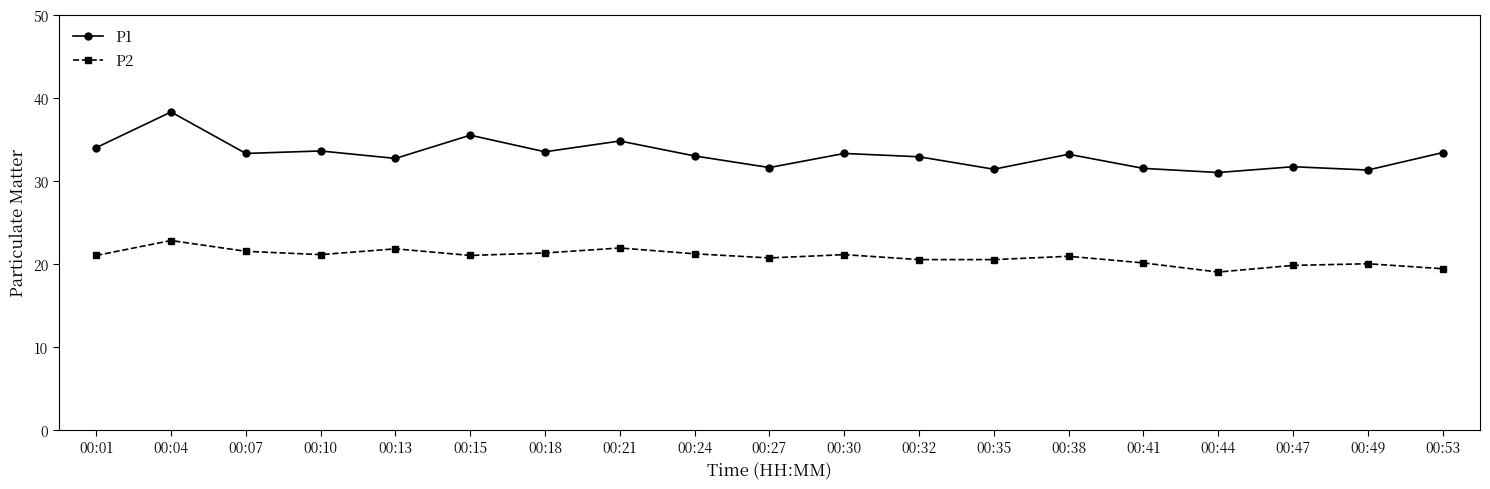

The value of P1 at 00:24 is 54.5. True or false?

False